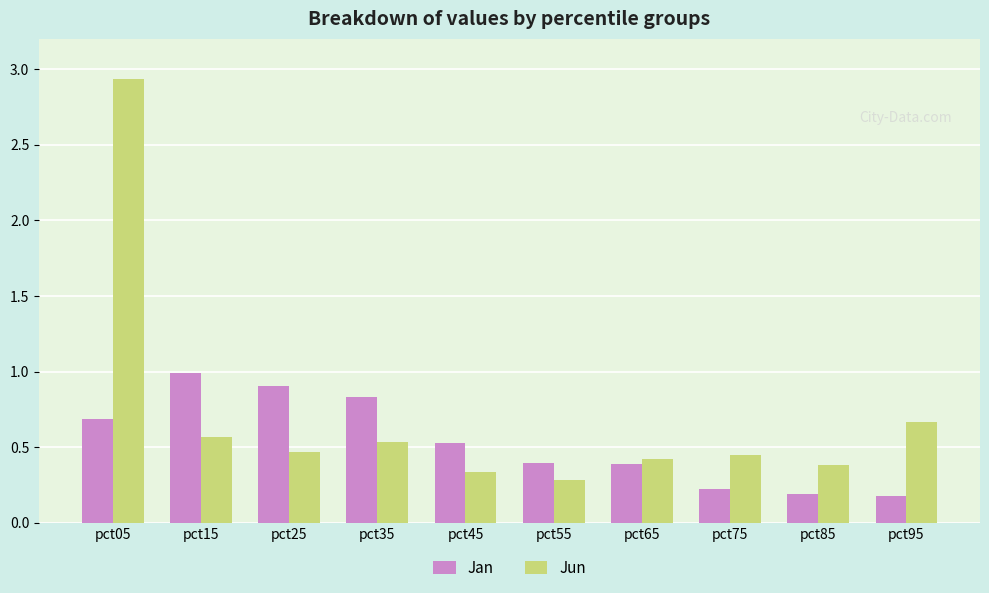

What is the difference between the maximum and minimum values in the Jan series?

0.8